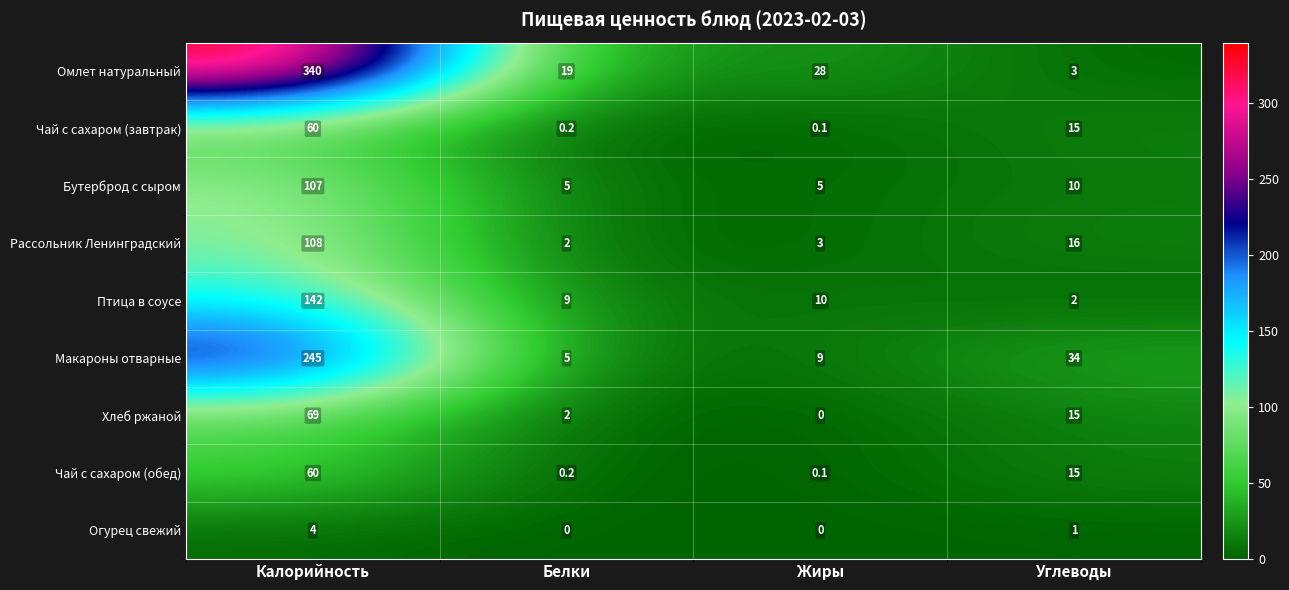

At which label does Чай с сахаром (завтрак) reach its minimum?

Жиры